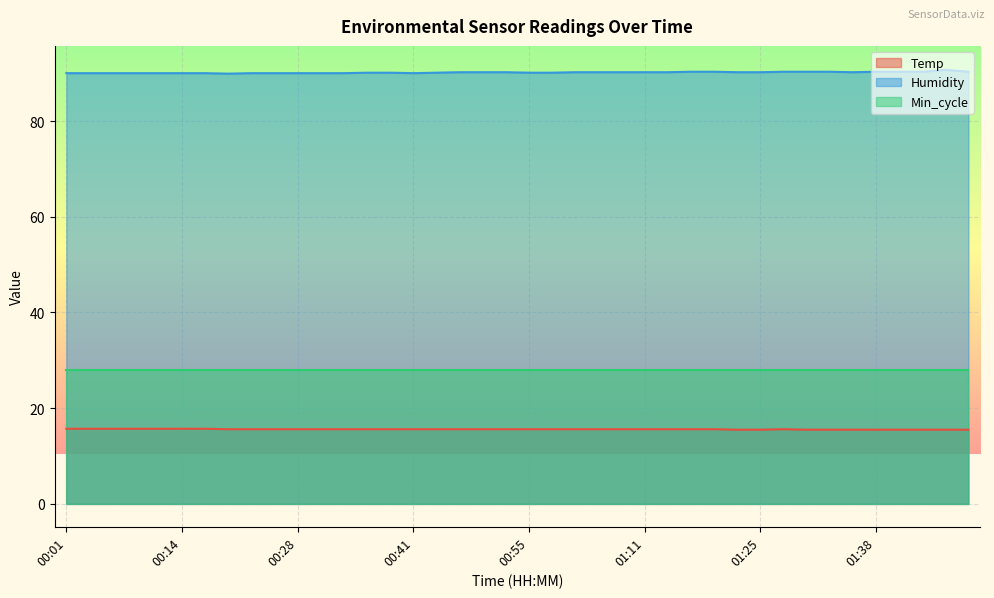

Which series has the largest total across all categories?

Humidity